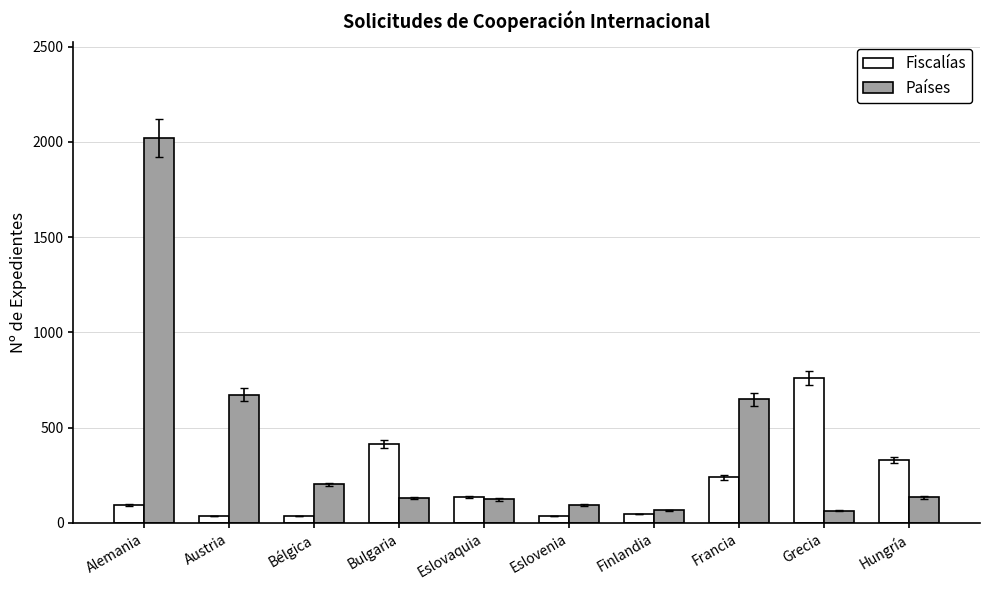

What is the label of the 8th bar from the right?

Bélgica